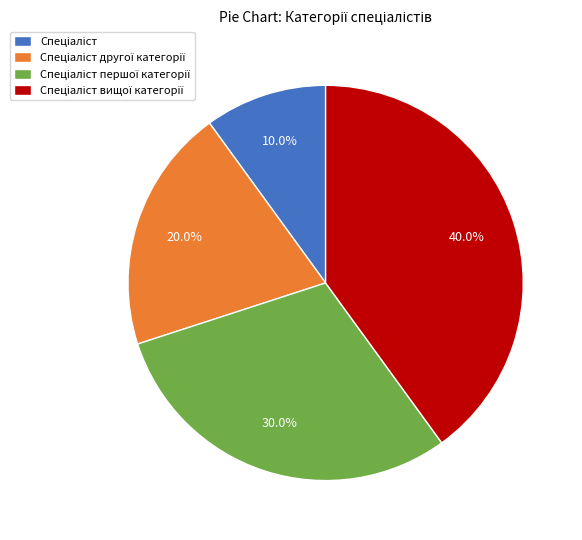

Does any single category account for the majority?

No